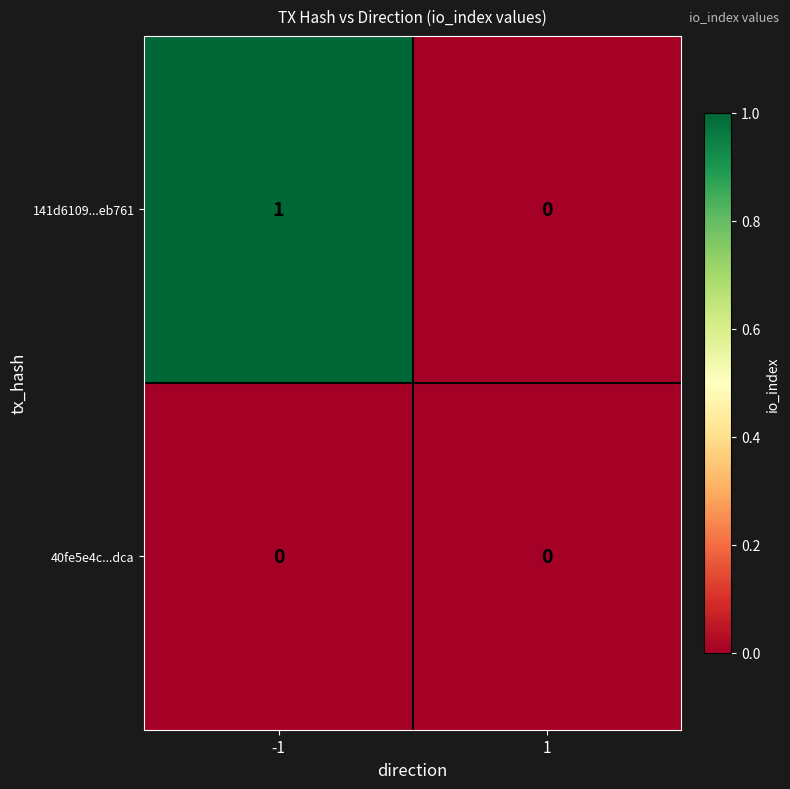

The value of 141d6109...eb761 at 1 is 0. True or false?

True